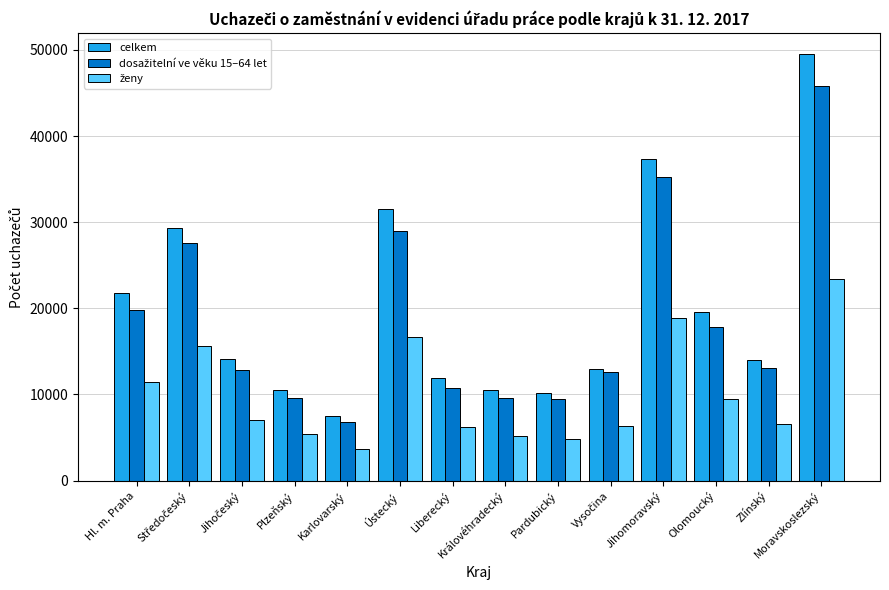

Is it true that celkem equals 10152 at Pardubický?

True